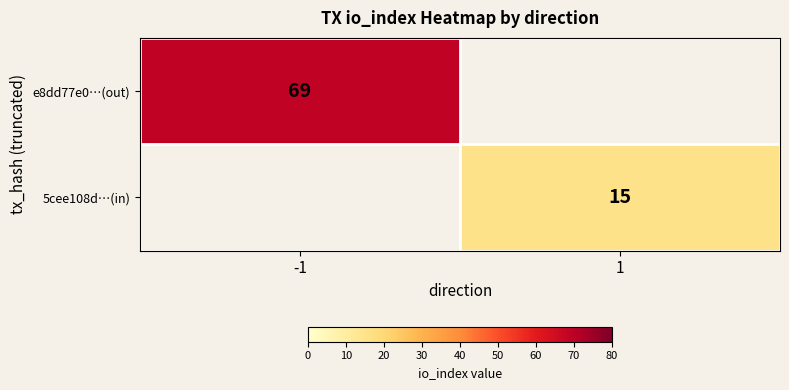

Is it true that 5cee108d…(in) equals 7 at 1?

False